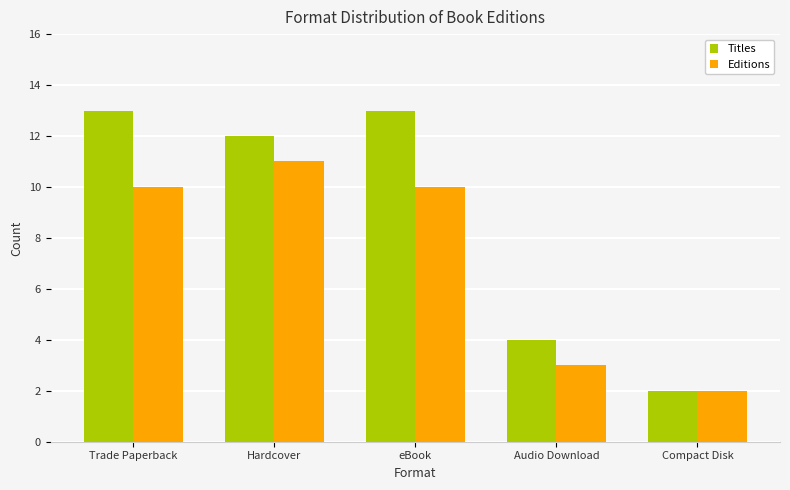

Which category has the highest value in the Editions series?

Hardcover